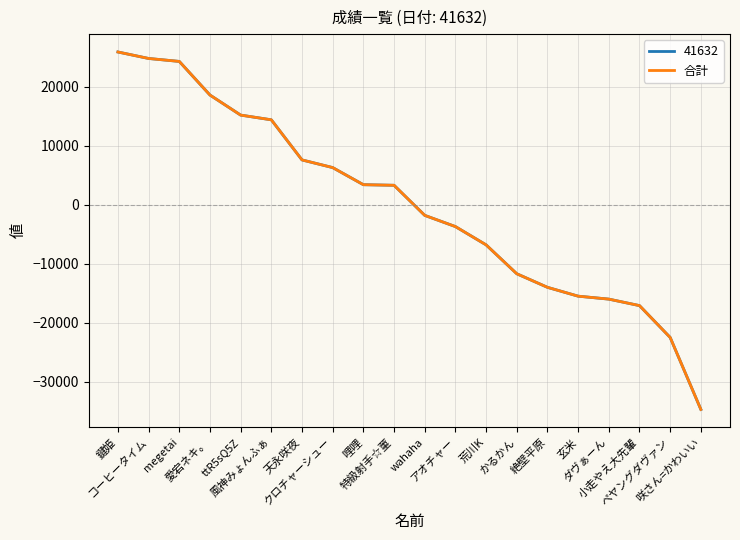

Does the chart have visible grid lines?

Yes